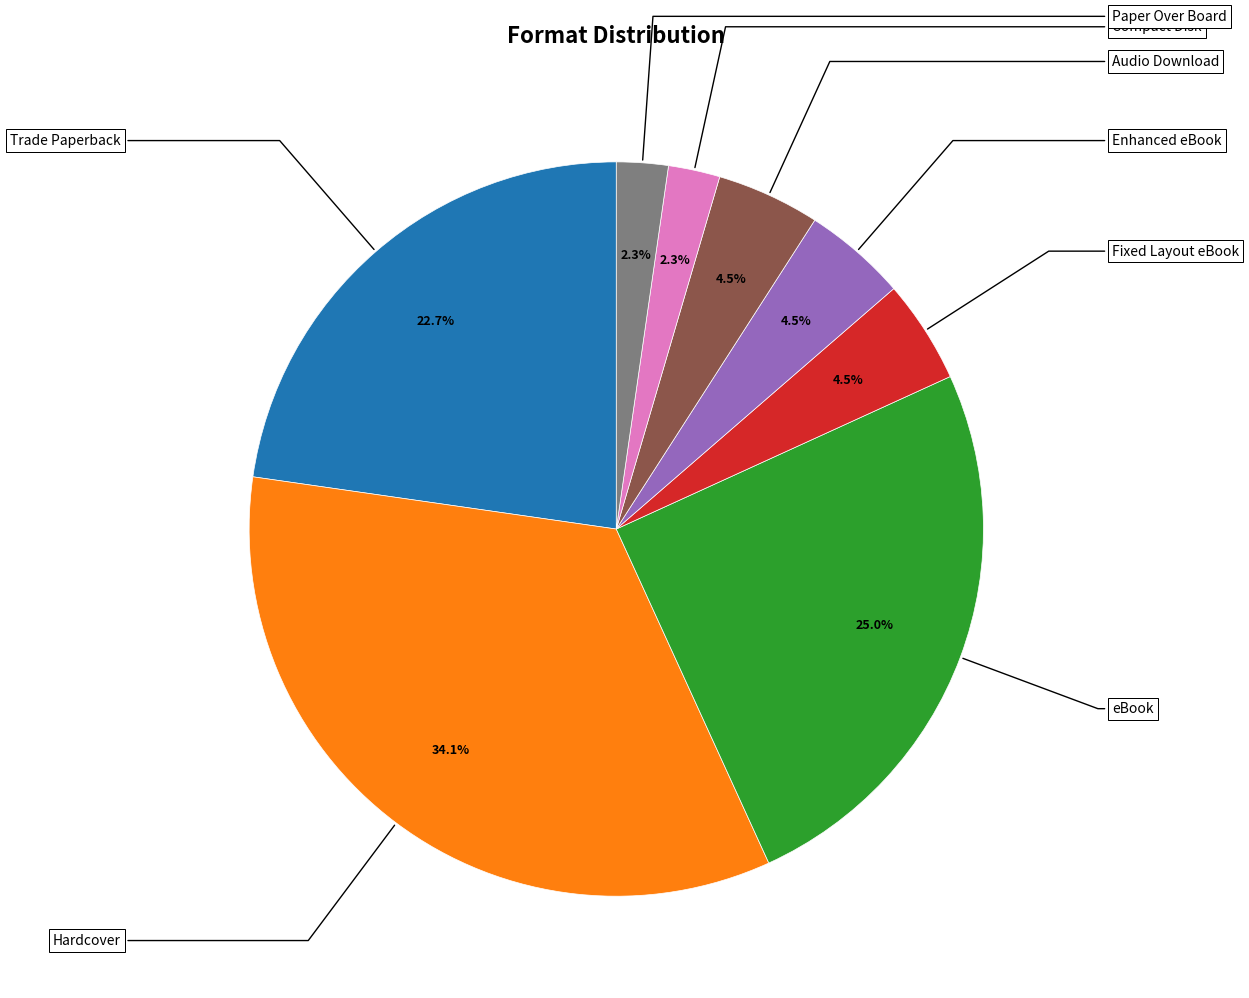

To the nearest percent, what is the difference between the Enhanced eBook and Compact Disk slice percentages?

2%